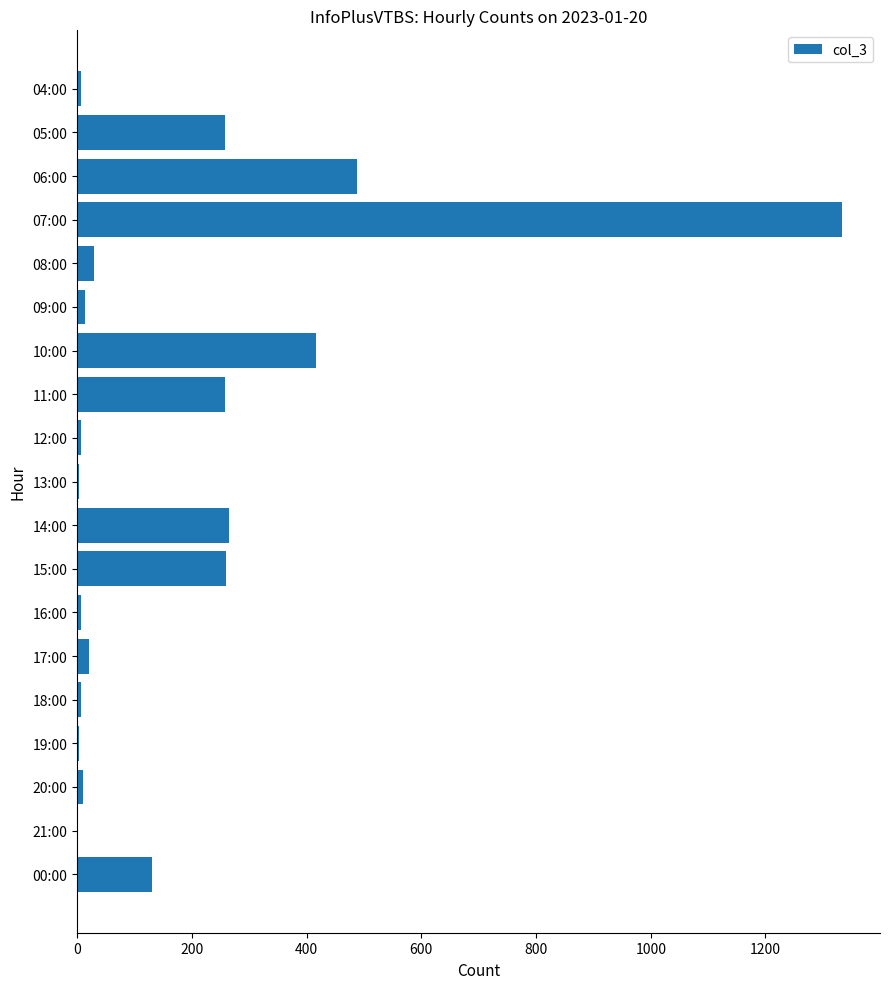

True or false: the data shows 105 at 05:00.

False